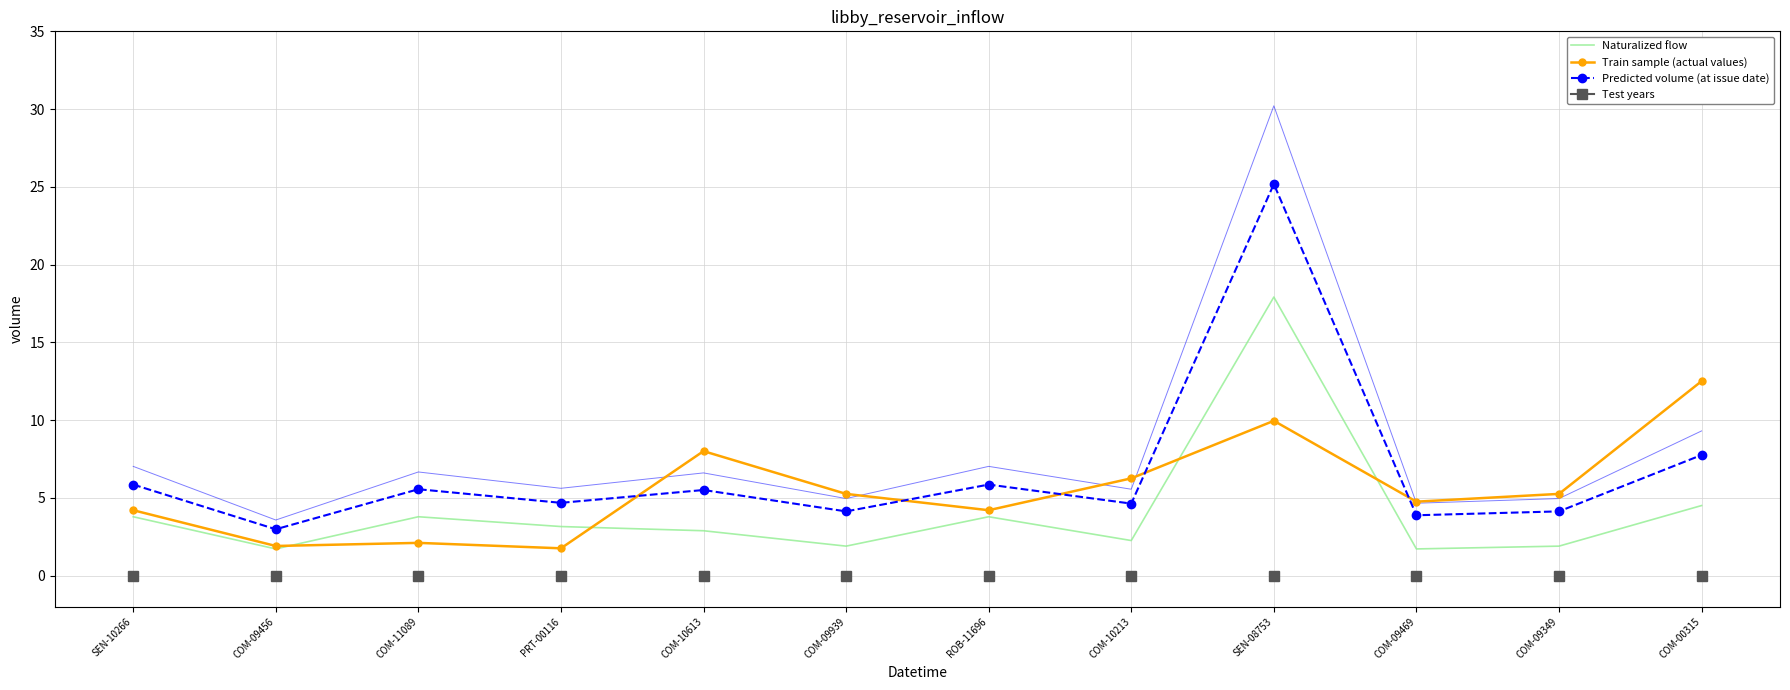

Which series has the largest total across all categories?

Predicted volume (at issue date)